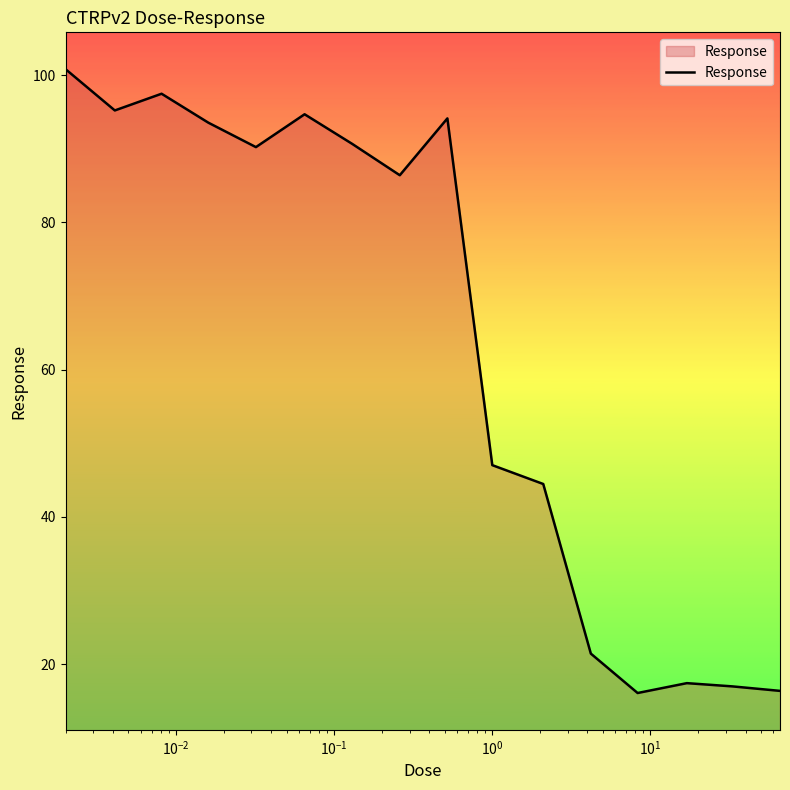

What is the minimum value shown in the chart?

16.1